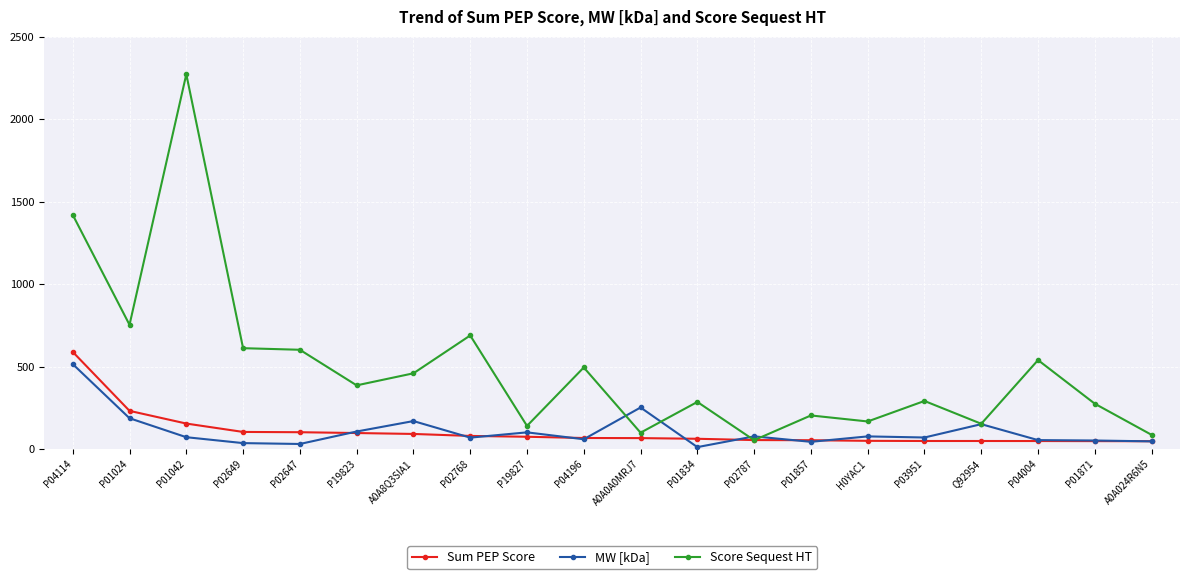

What are all the series names shown in the legend?

Sum PEP Score, MW [kDa], Score Sequest HT